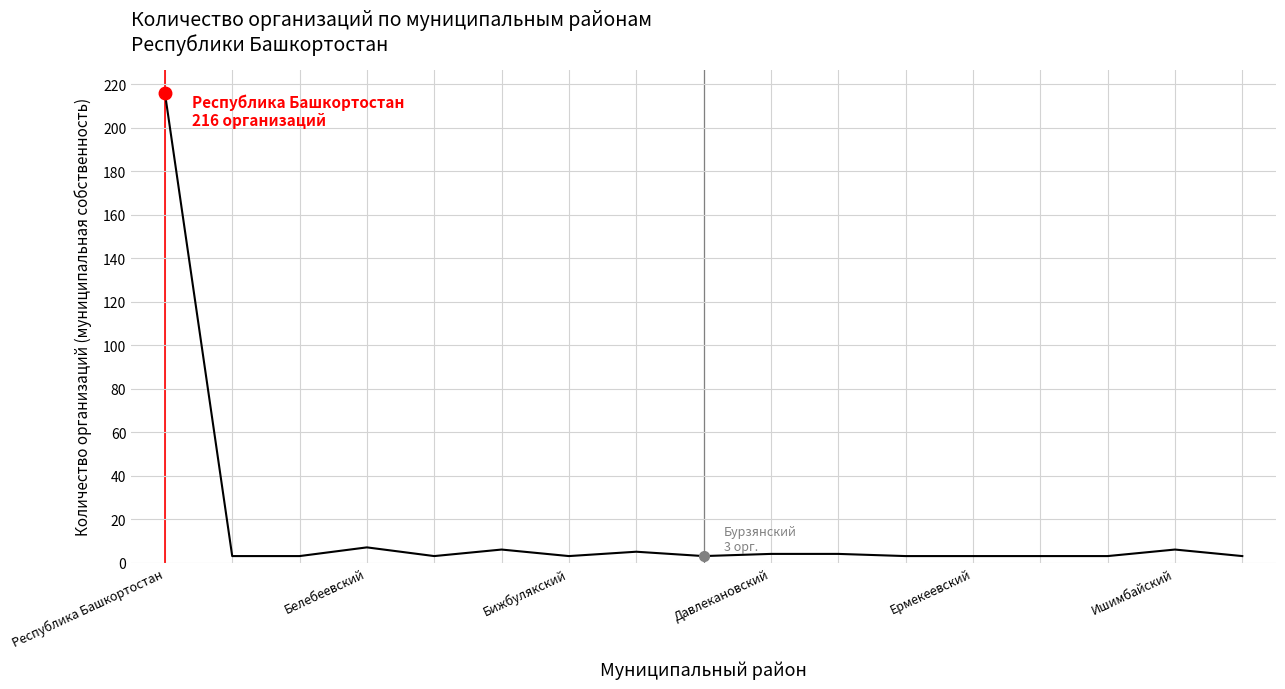

What is the maximum value shown in the chart?

216